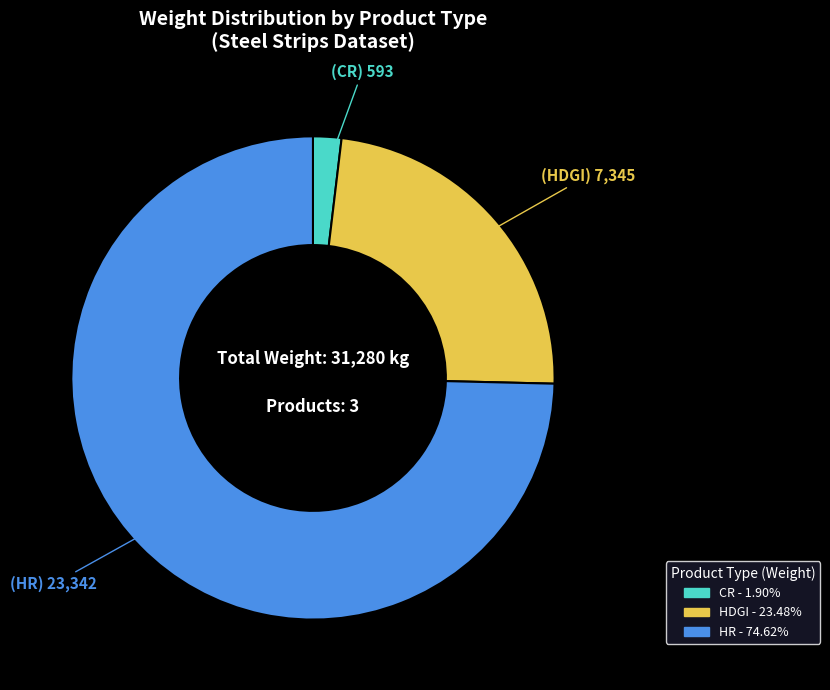

Is there any slice that represents more than half of the pie?

Yes